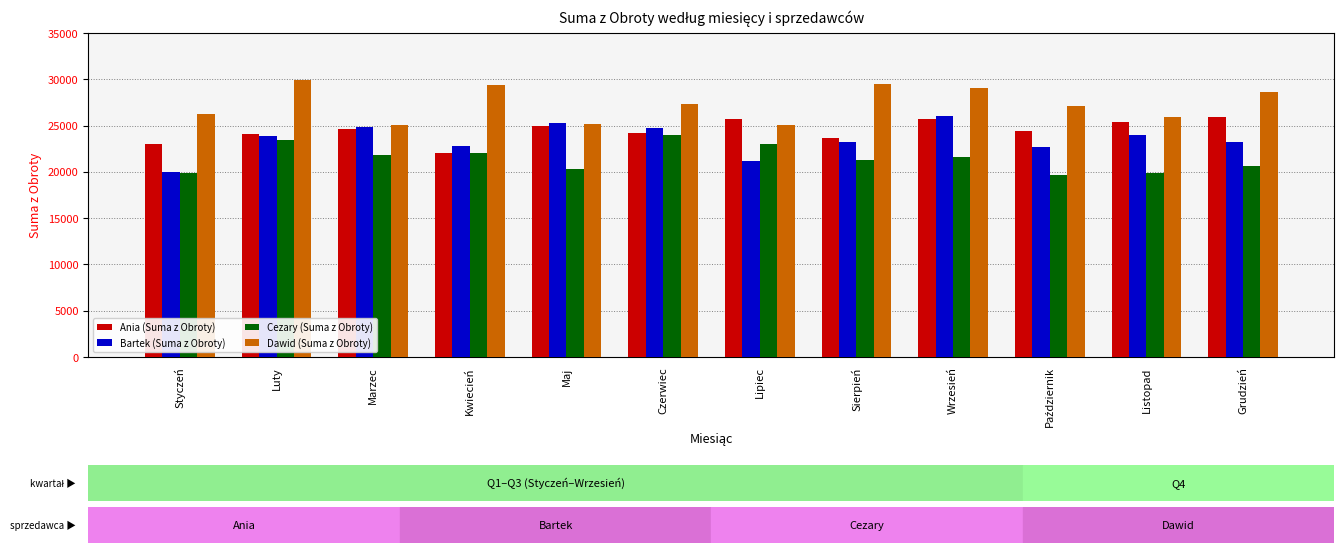

Is it true that Cezary (Suma z Obroty) equals 19832 at Listopad?

True